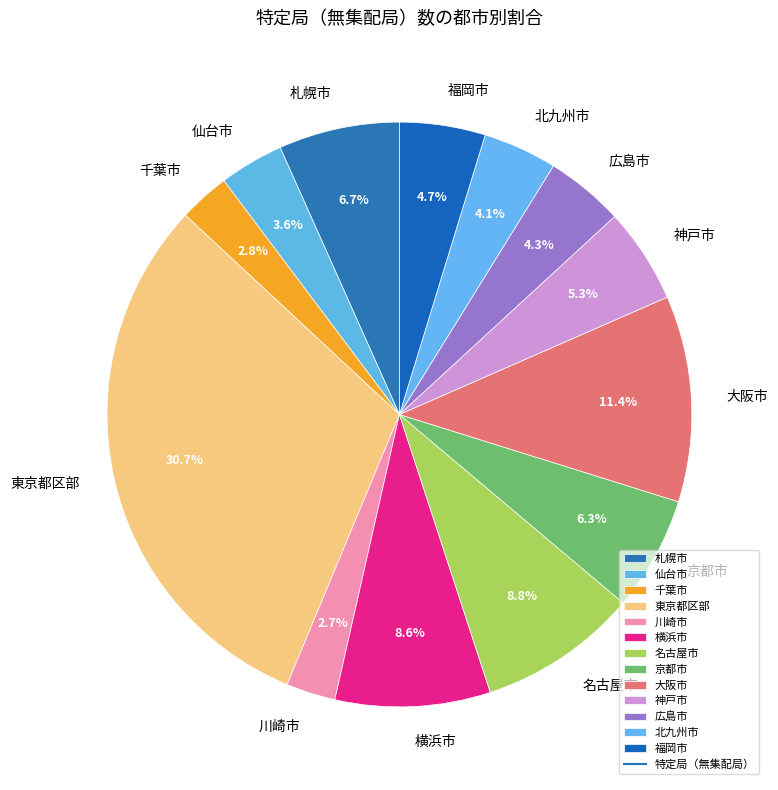

True or false: 札幌市 accounts for 1% of the total.

False